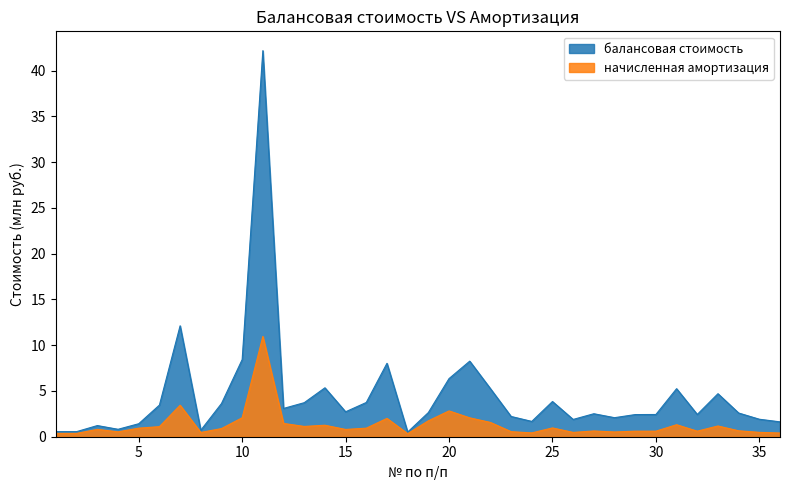

True or false: начисленная амортизация has a value of 1.2 at 3.

False